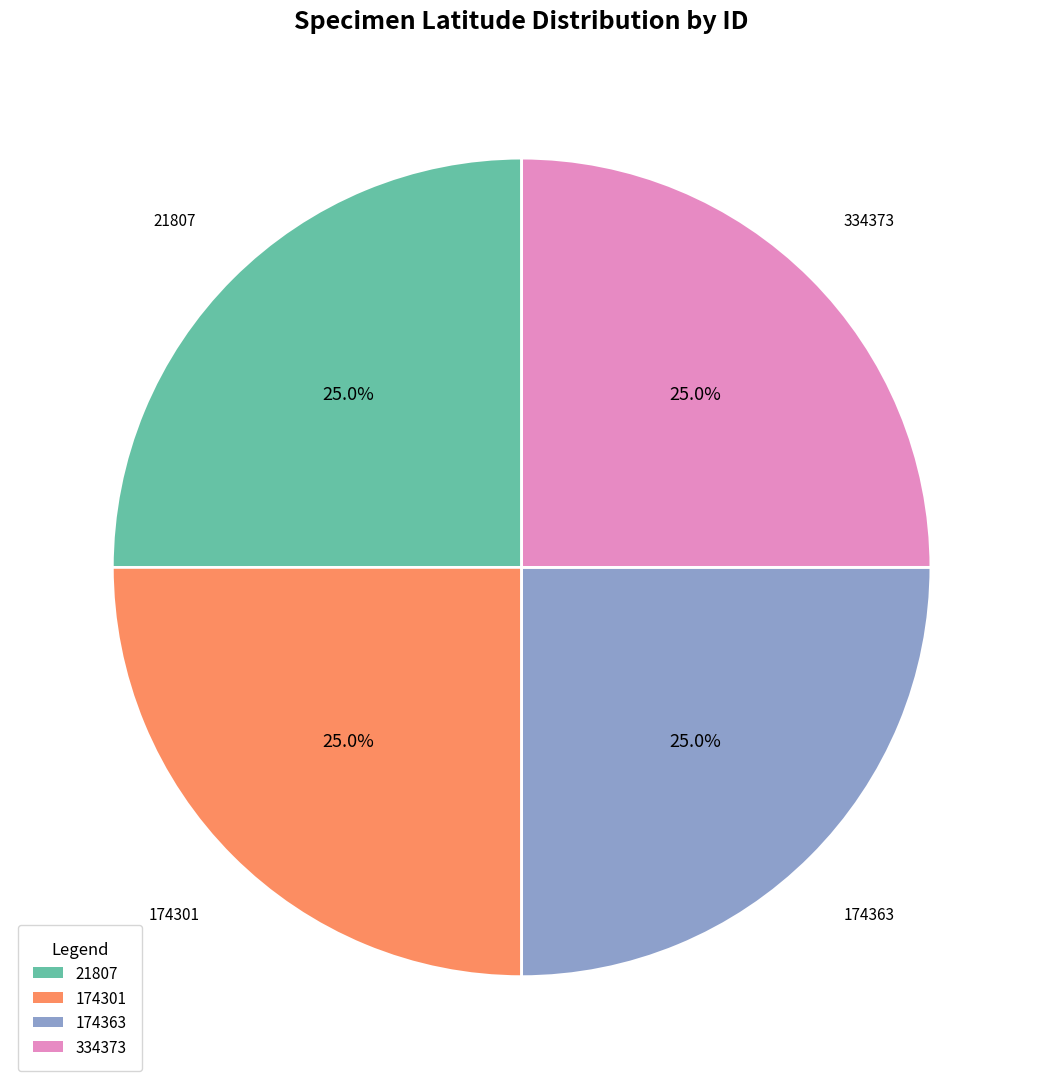

Is there a majority slice in this chart?

No